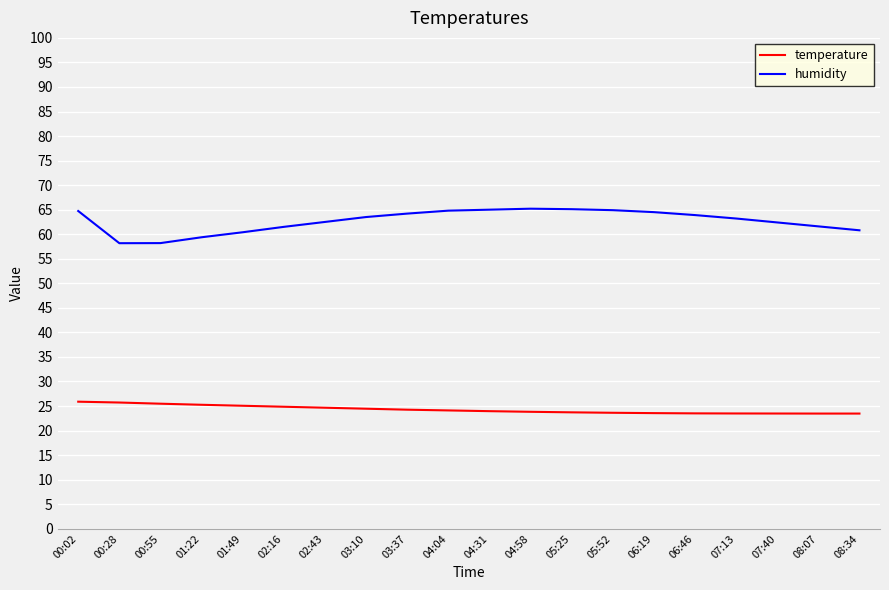

What is the greatest value displayed?

65.2